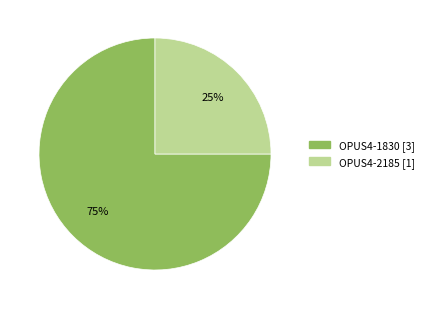

The OPUS4-1830 slice represents 83% of the pie. True or false?

False